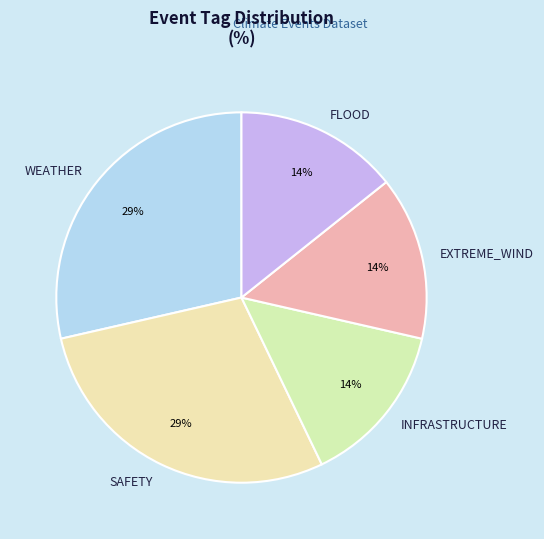

Do SAFETY and WEATHER together represent more than half of the pie?

Yes